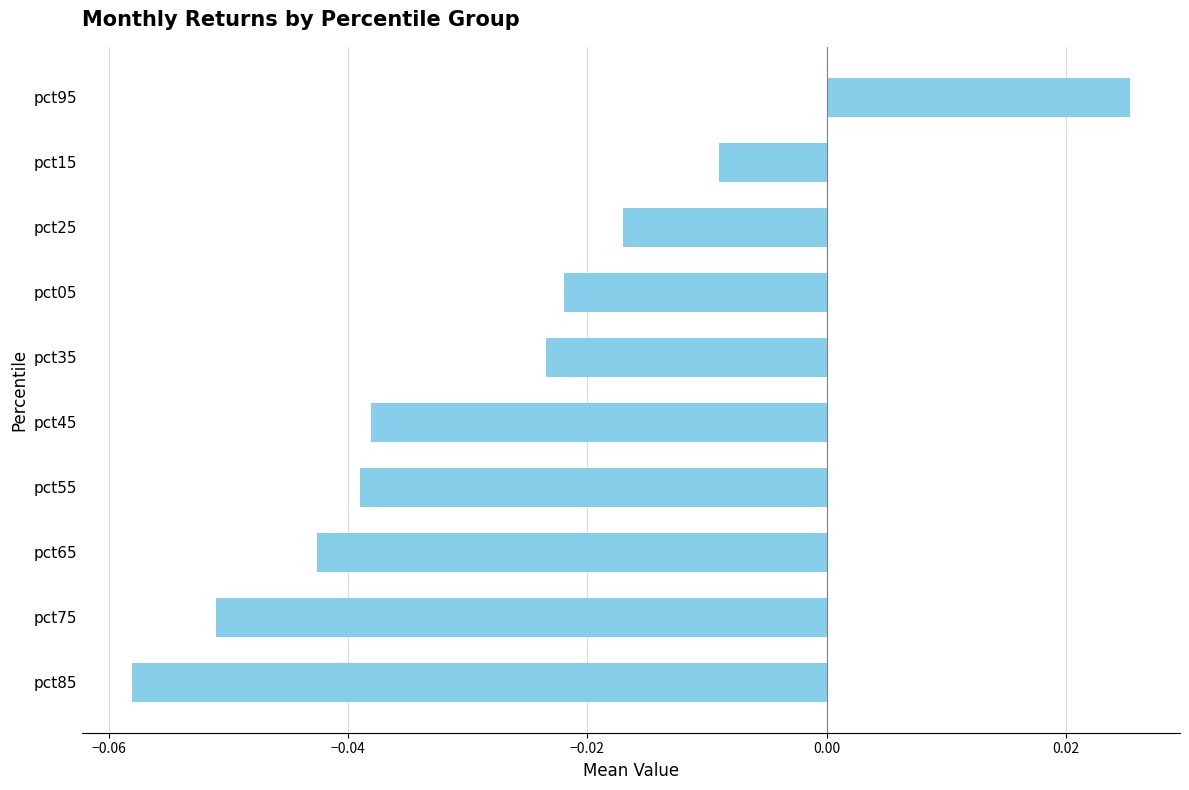

How many data points are less than 0?

9